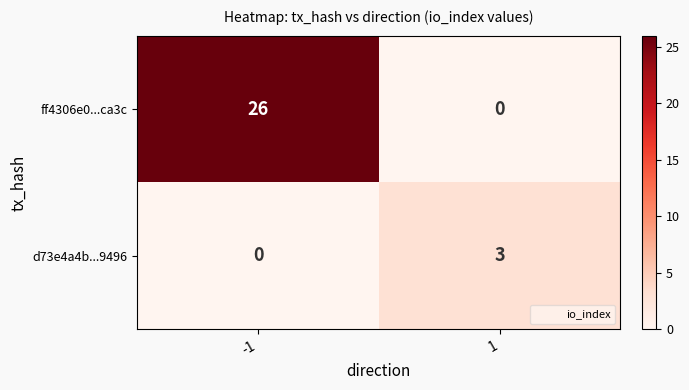

Reading left to right, what are all the values shown in this chart?

ff4306e0...ca3c: -1=26	1=0
d73e4a4b...9496: -1=0	1=3